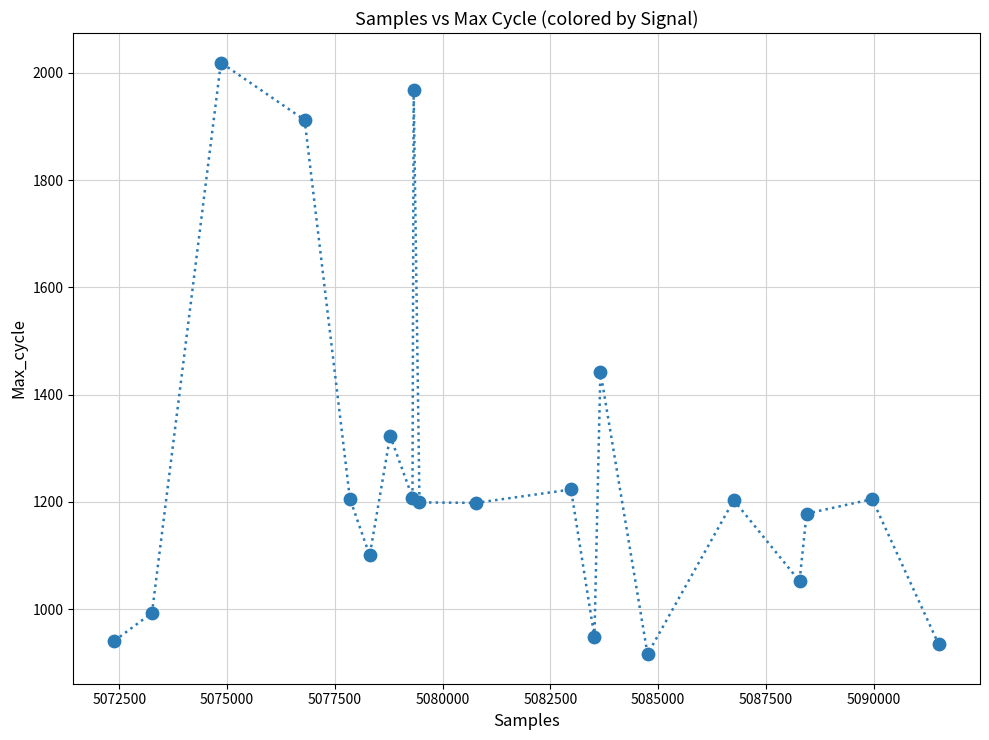

What Y value in the scatter plot is closest to 1467?

1443